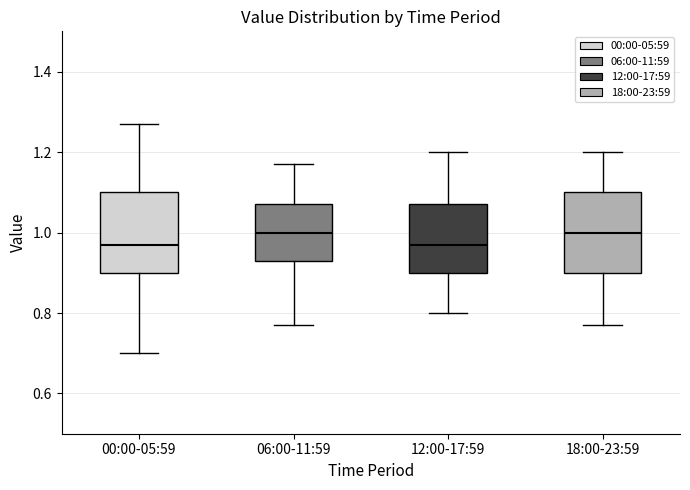

Reading left to right, transcribe this box plot: for each box, give where its median line is, the range the box spans, and where its two whiskers end, as read against the y-axis. The values are not printed on the chart, so give them approximately, as read against the axis.

00:00-05:59: median 0.98, box 0.90 to 1.10, whiskers 0.70 to 1.28
06:00-11:59: median 1.00, box 0.94 to 1.08, whiskers 0.78 to 1.18
12:00-17:59: median 0.98, box 0.90 to 1.08, whiskers 0.80 to 1.20
18:00-23:59: median 1.00, box 0.90 to 1.10, whiskers 0.78 to 1.20